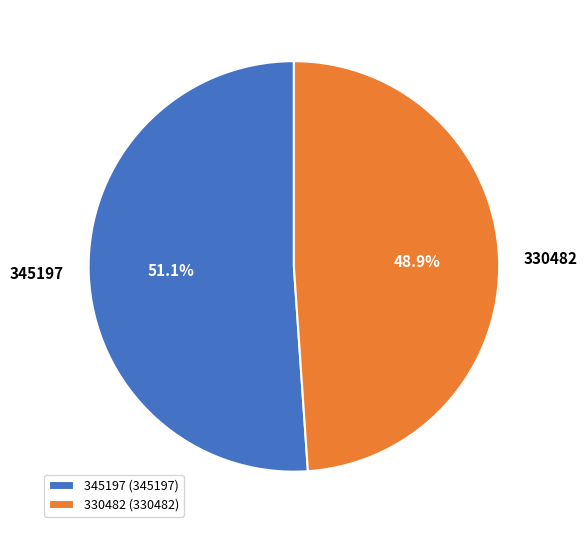

Is it true that 330482 is 49% of the pie?

True